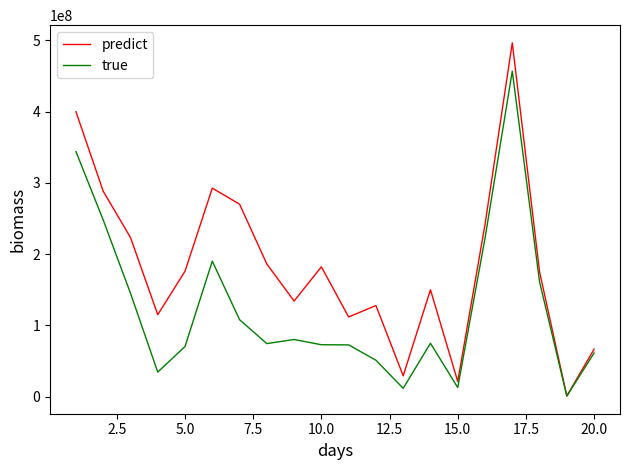

Count the number of categories in the chart.

20